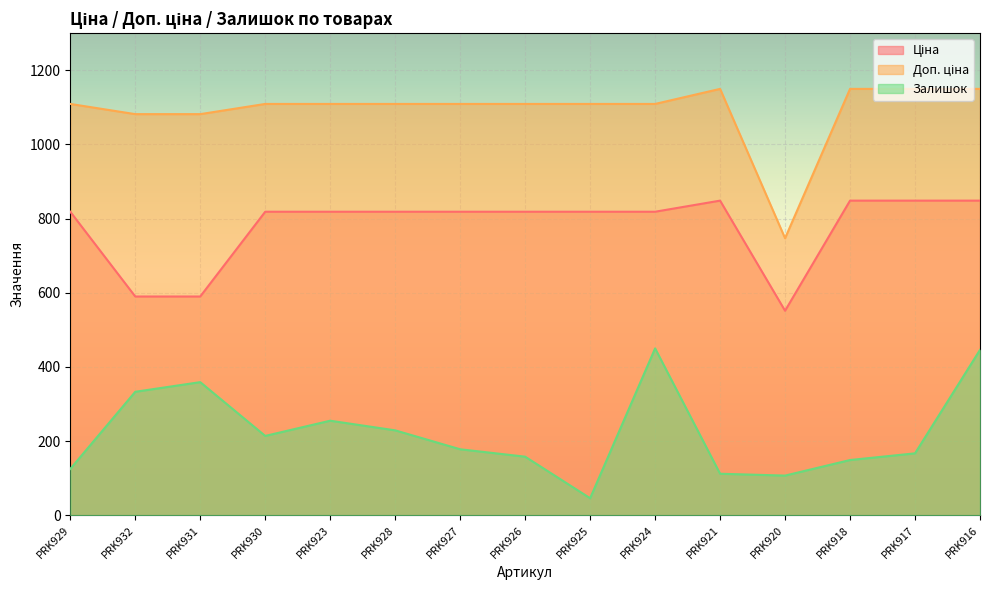

What is the total value across all series at PRK924?

2377.7